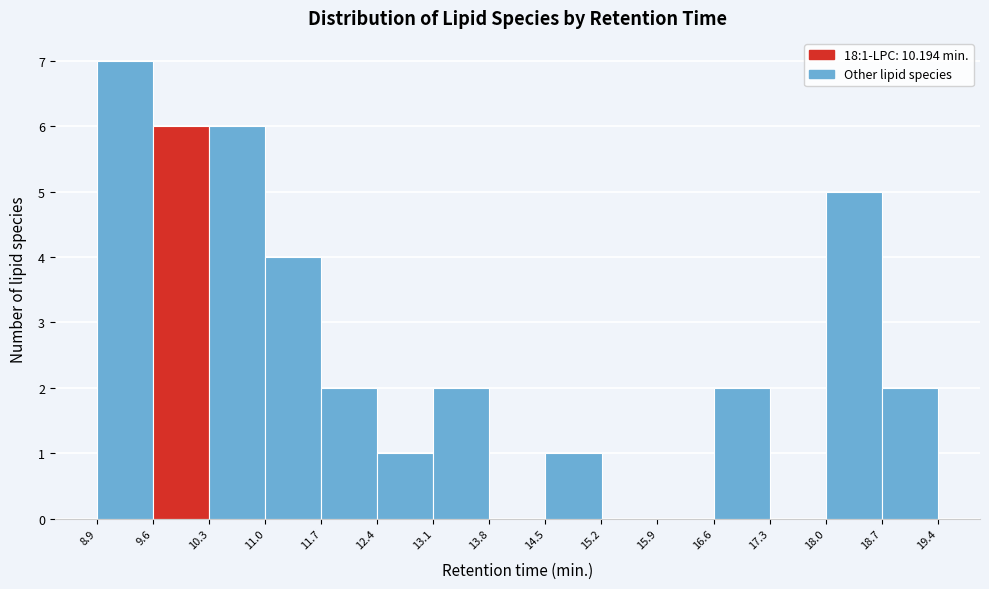

Which range on the x-axis has the tallest bar?

8.9 to 9.6